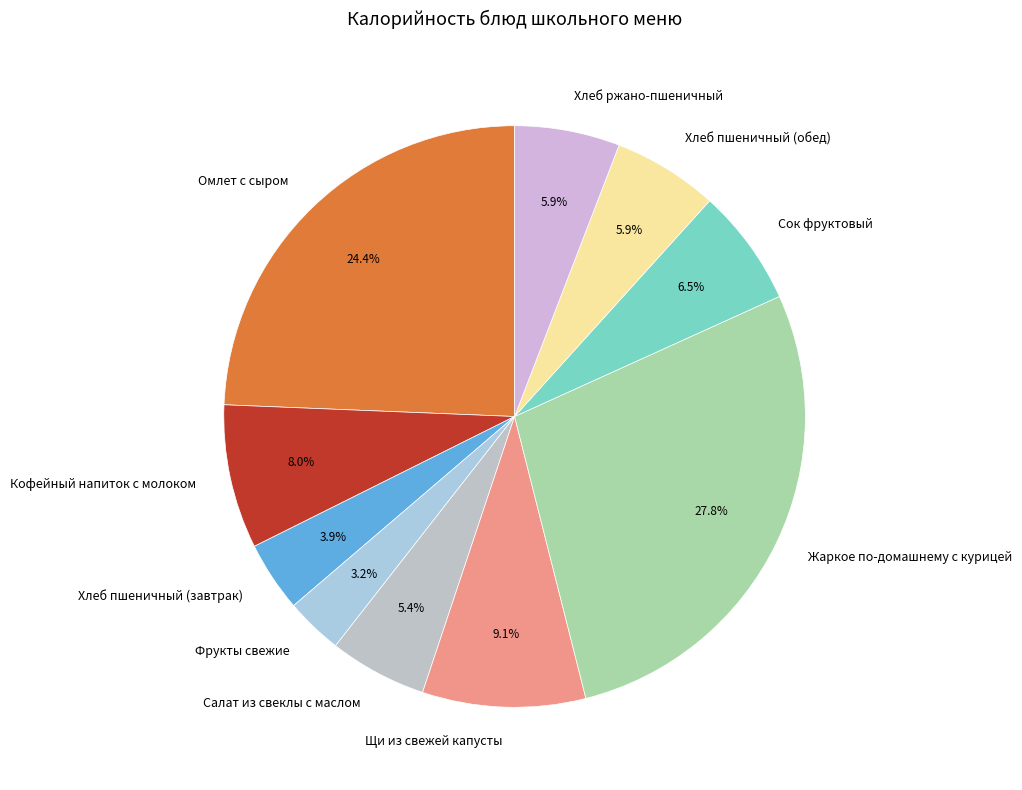

To the nearest percent, what percentage of the pie is Жаркое по-домашнему с курицей?

28%